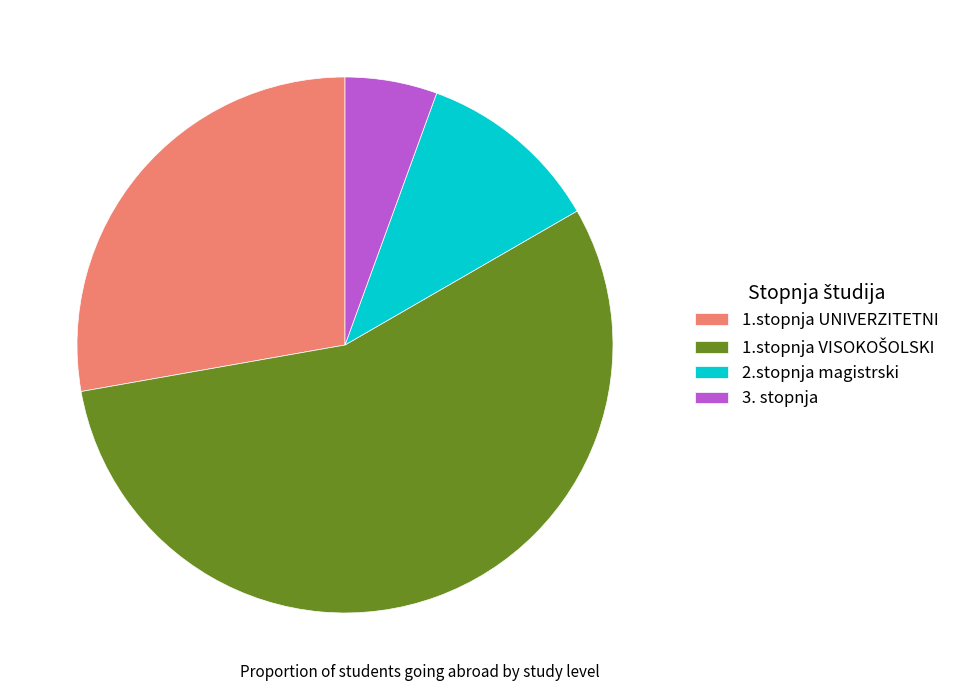

Is the sum of 3. stopnja and 2.stopnja magistrski greater than half?

No